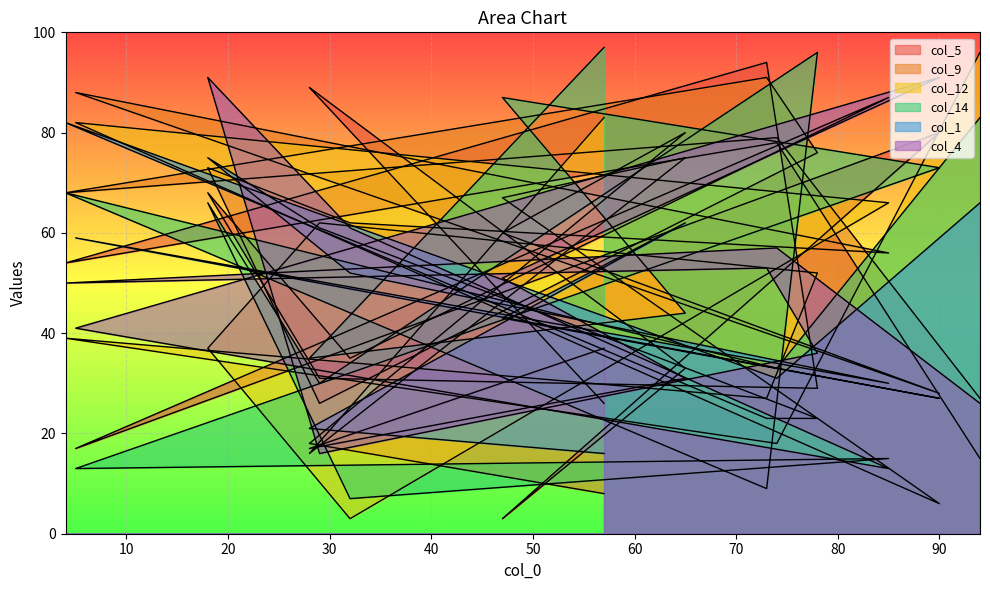

List the series in order of their peak value, lowest first.

col_1, col_9, col_4, col_5, col_12, col_14